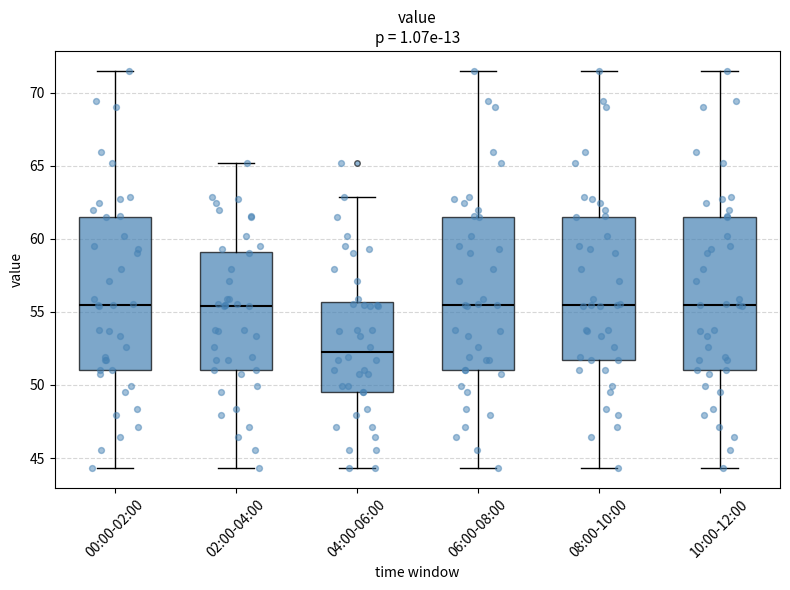

Which box's median line is the lowest?

04:00-06:00